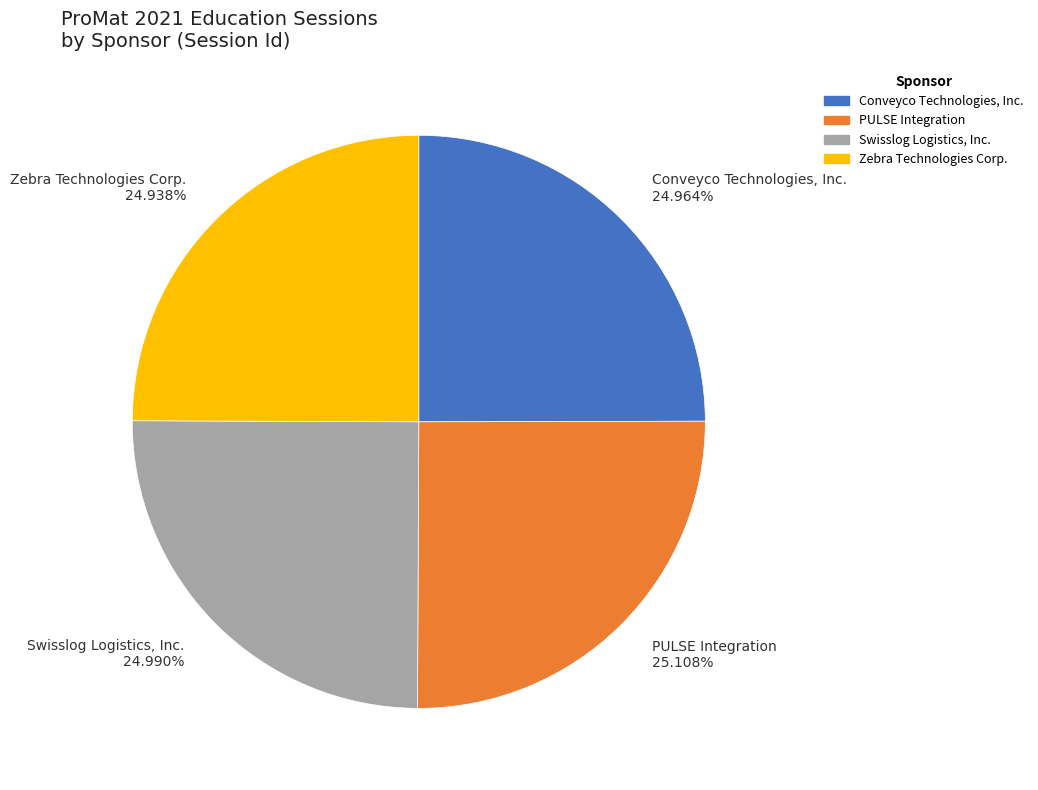

What is the ratio of the value at Swisslog Logistics, Inc. to the value at PULSE Integration?

1.0